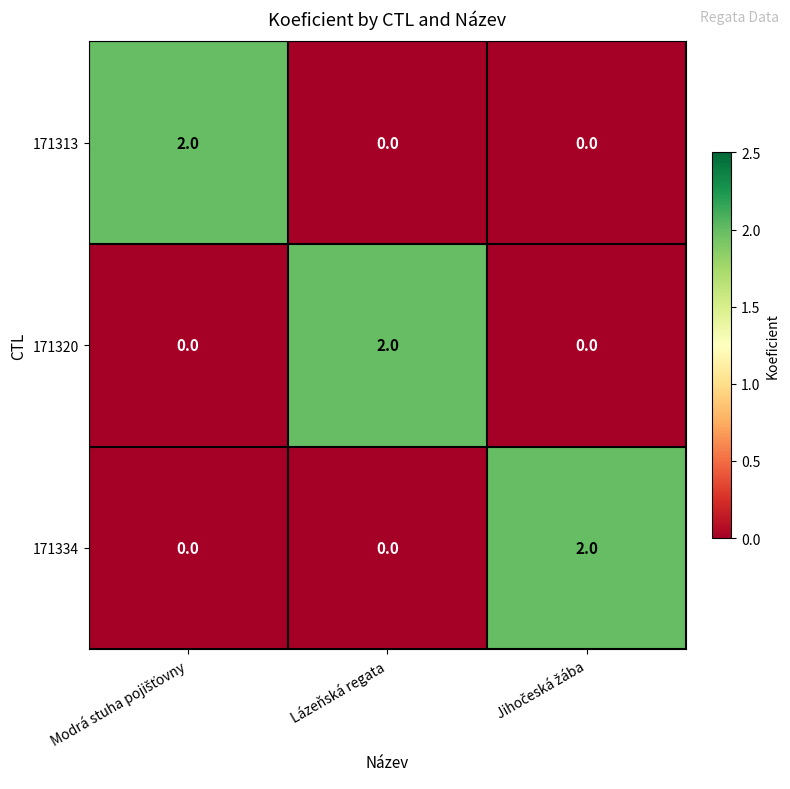

At which label does 171320 reach its peak?

Lázeňská regata